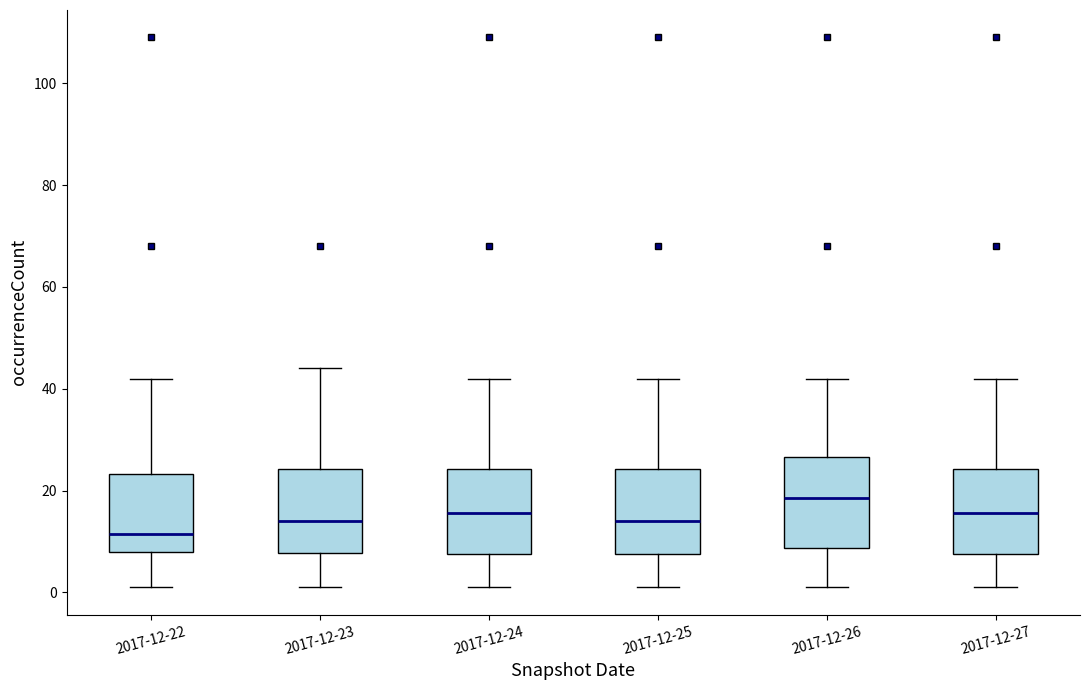

Reading left to right, read every box against the y-axis: the position of its median line, the range the box covers, and the ends of its whiskers. The values are not printed on the chart, so give them approximately, as read against the axis.

2017-12-22: median 12, box 8 to 24, whiskers 2 to 42
2017-12-23: median 14, box 8 to 24, whiskers 2 to 44
2017-12-24: median 16, box 8 to 24, whiskers 2 to 42
2017-12-25: median 14, box 8 to 24, whiskers 2 to 42
2017-12-26: median 18, box 8 to 26, whiskers 2 to 42
2017-12-27: median 16, box 8 to 24, whiskers 2 to 42